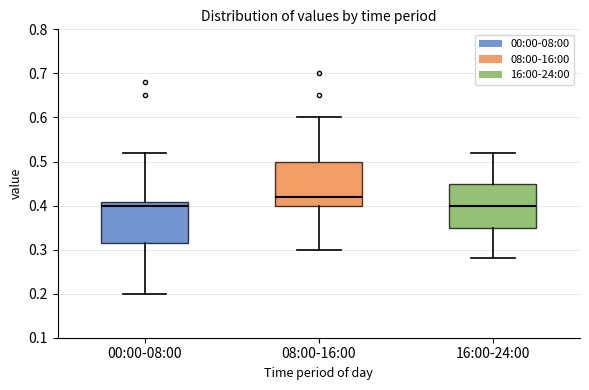

Reading left to right, transcribe this box plot: for each box, give where its median line is, the range the box spans, and where its two whiskers end, as read against the y-axis. The values are not printed on the chart, so give them approximately, as read against the axis.

00:00-08:00: median 0.40, box 0.32 to 0.41, whiskers 0.20 to 0.52
08:00-16:00: median 0.42, box 0.40 to 0.50, whiskers 0.30 to 0.60
16:00-24:00: median 0.40, box 0.35 to 0.45, whiskers 0.28 to 0.52